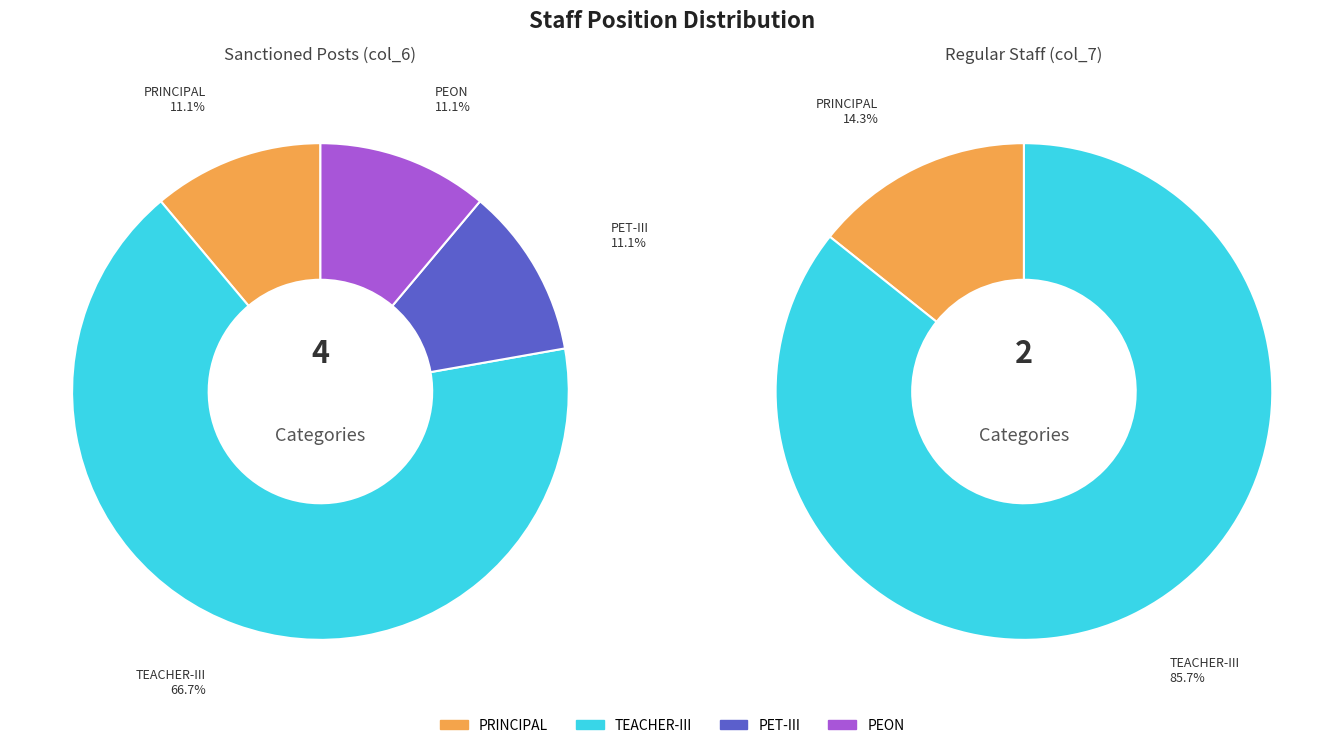

Combined, do PRINCIPAL and TEACHER-III account for over 50%?

Yes